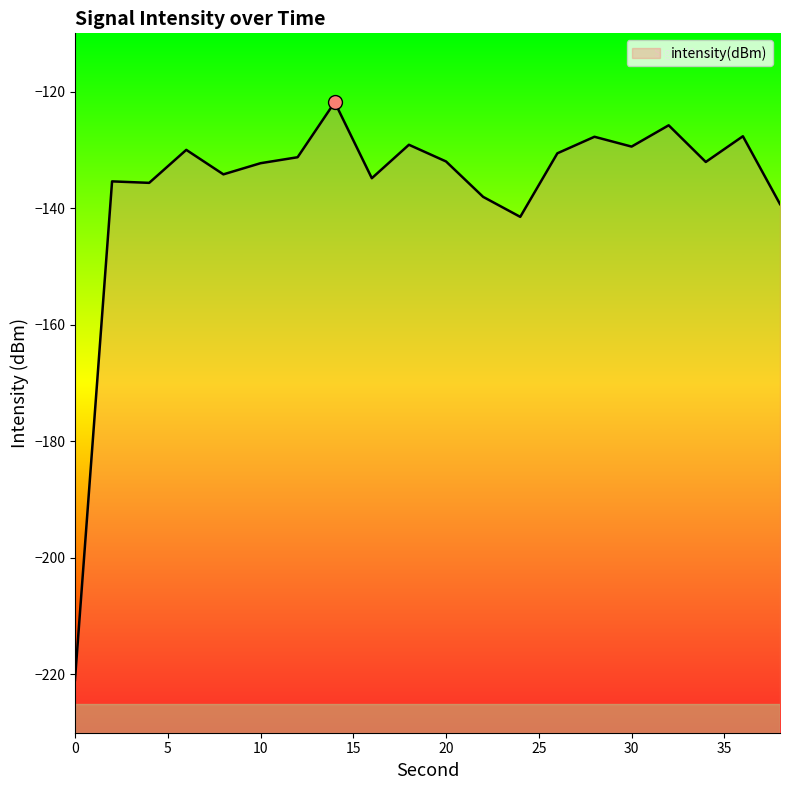

Rank the categories by value from highest to lowest.

14, 32, 36, 28, 18, 30, 6, 26, 12, 20, 34, 10, 8, 16, 2, 4, 22, 38, 24, 0